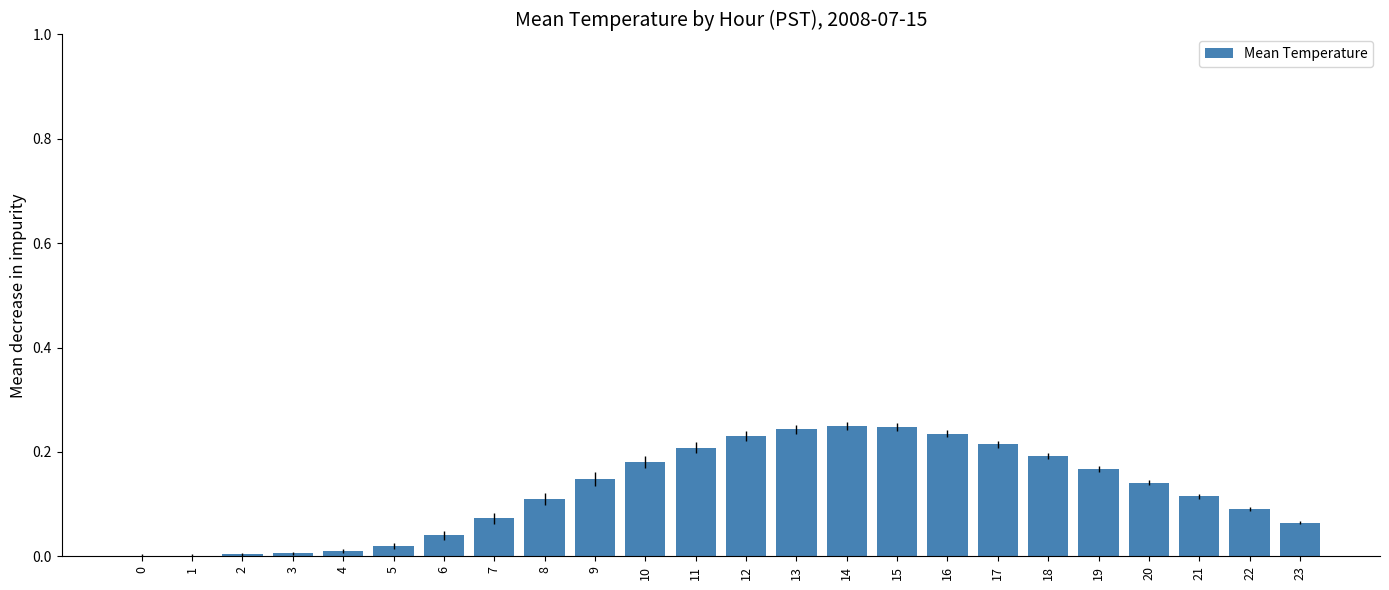

Is it true that the value at 0 is 0.0?

True